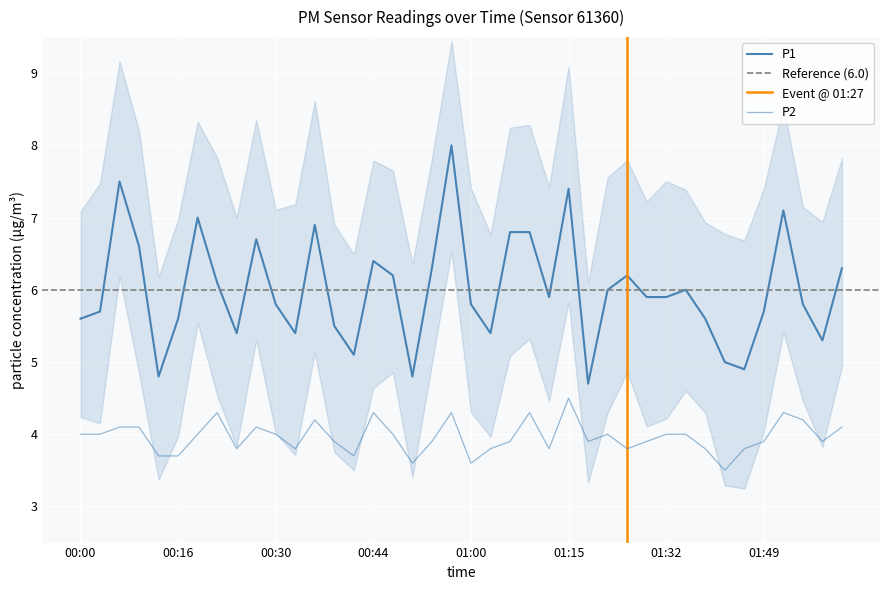

What is the difference between the highest and lowest values at 01:53?

2.8